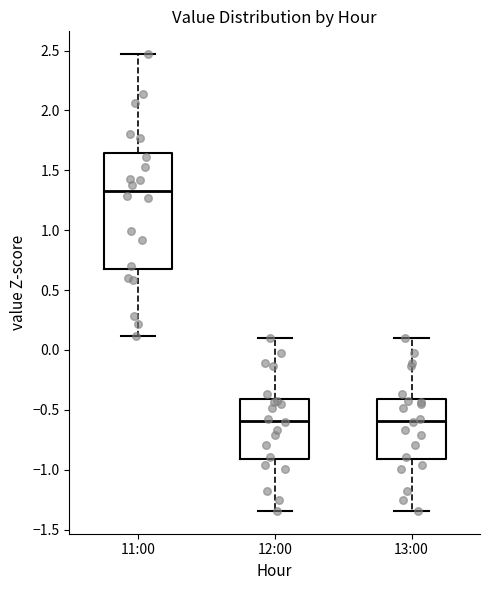

Reading left to right, transcribe this box plot: for each box, give where its median line is, the range the box spans, and where its two whiskers end, as read against the y-axis. The values are not printed on the chart, so give them approximately, as read against the axis.

11:00: median 1.35, box 0.65 to 1.65, whiskers 0.10 to 2.45
12:00: median -0.60, box -0.90 to -0.40, whiskers -1.35 to 0.10
13:00: median -0.60, box -0.90 to -0.40, whiskers -1.35 to 0.10